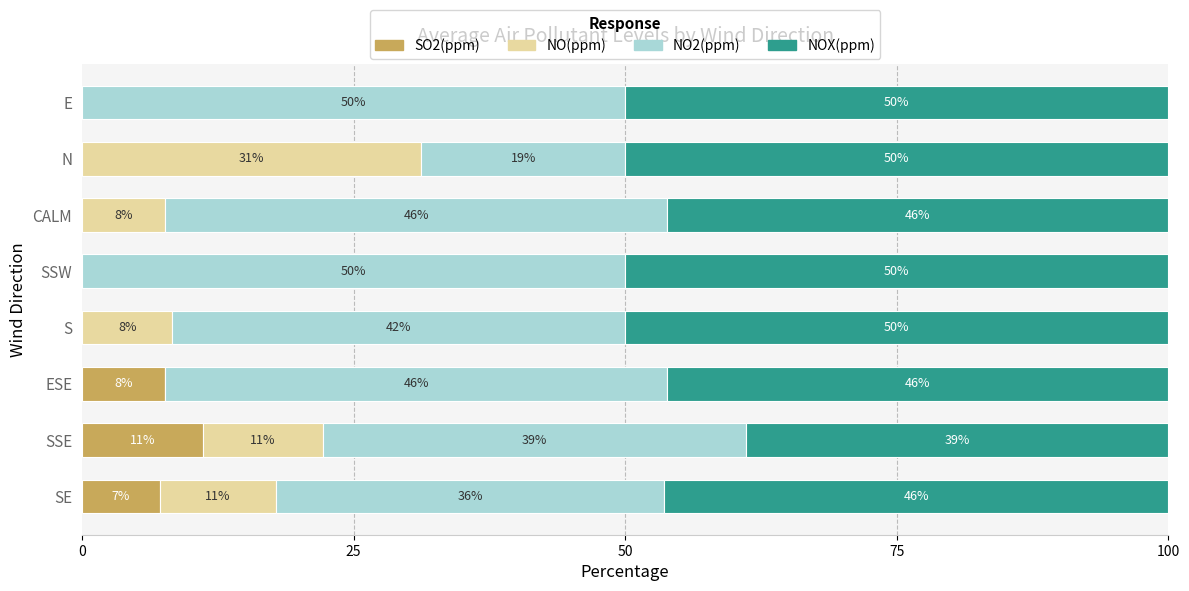

What is the maximum value for SO2(ppm)?

11.1